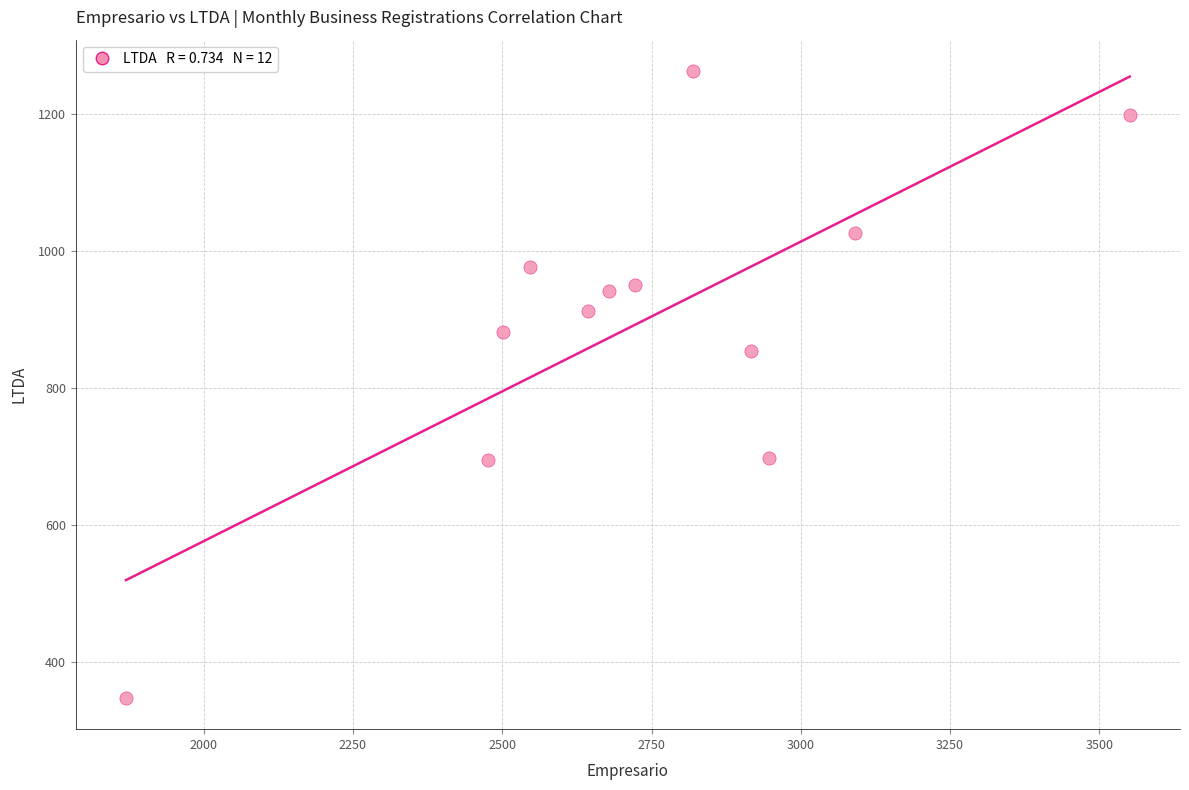

What Y value in the scatter plot is closest to 805?

854